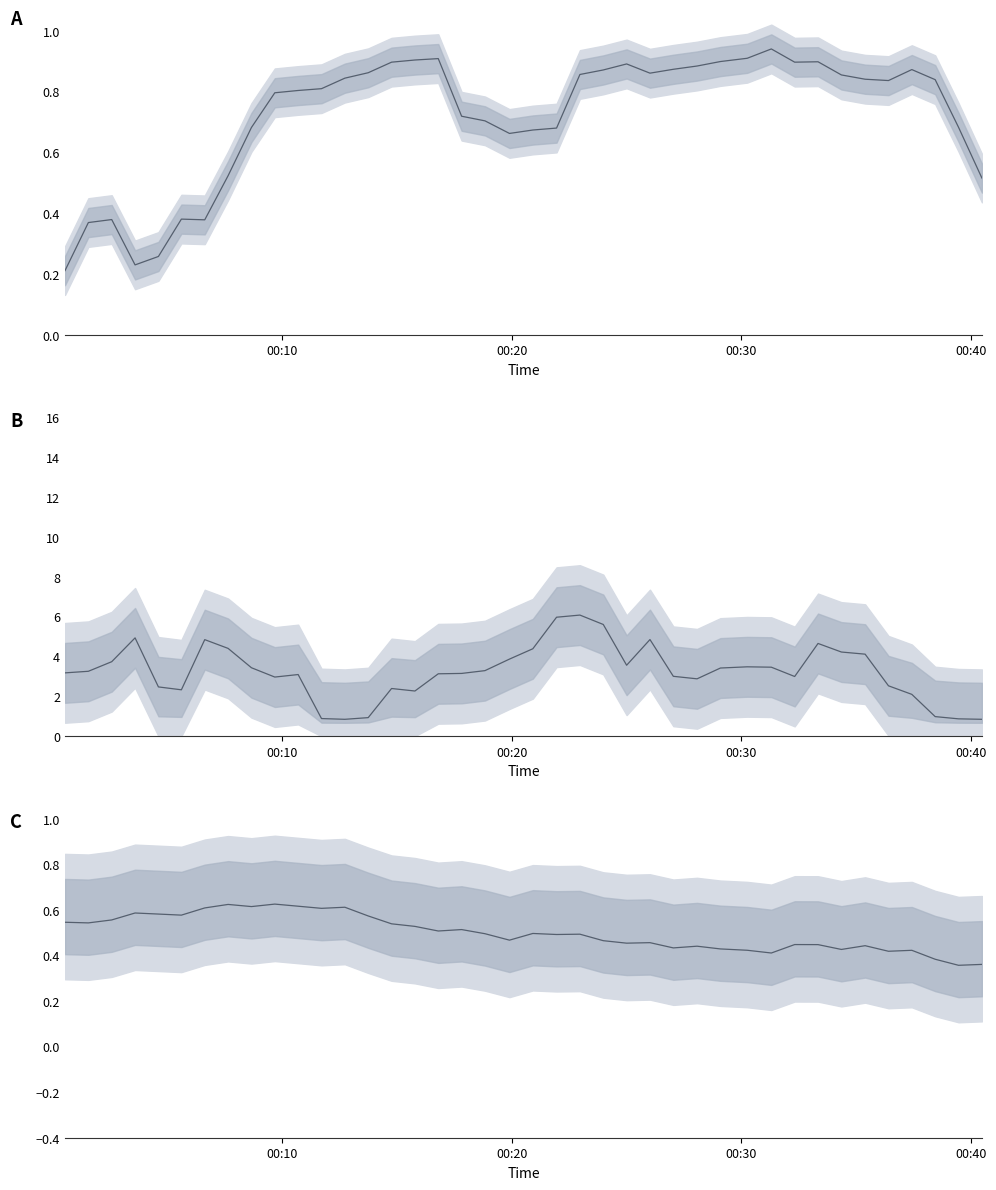

True or false: Min_cycle and Max_cycle intersect in this chart.

False